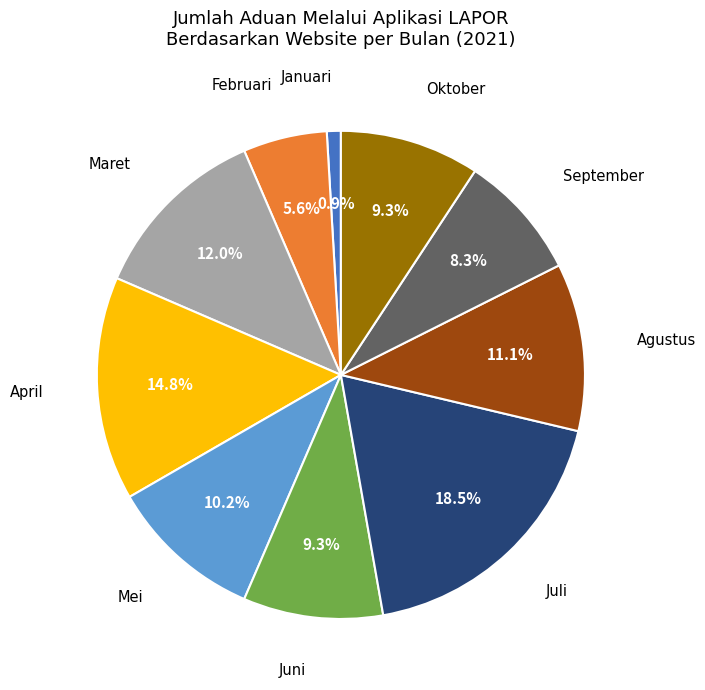

Does any single category account for the majority?

No